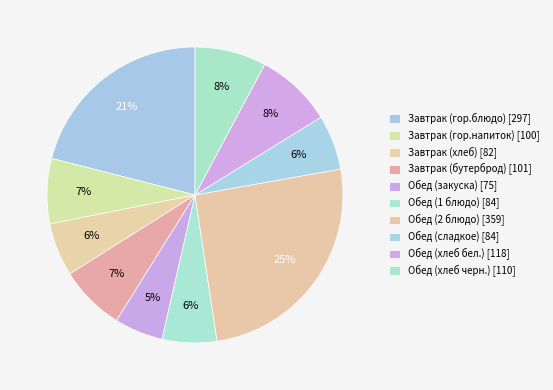

How many segments does this pie chart have?

10